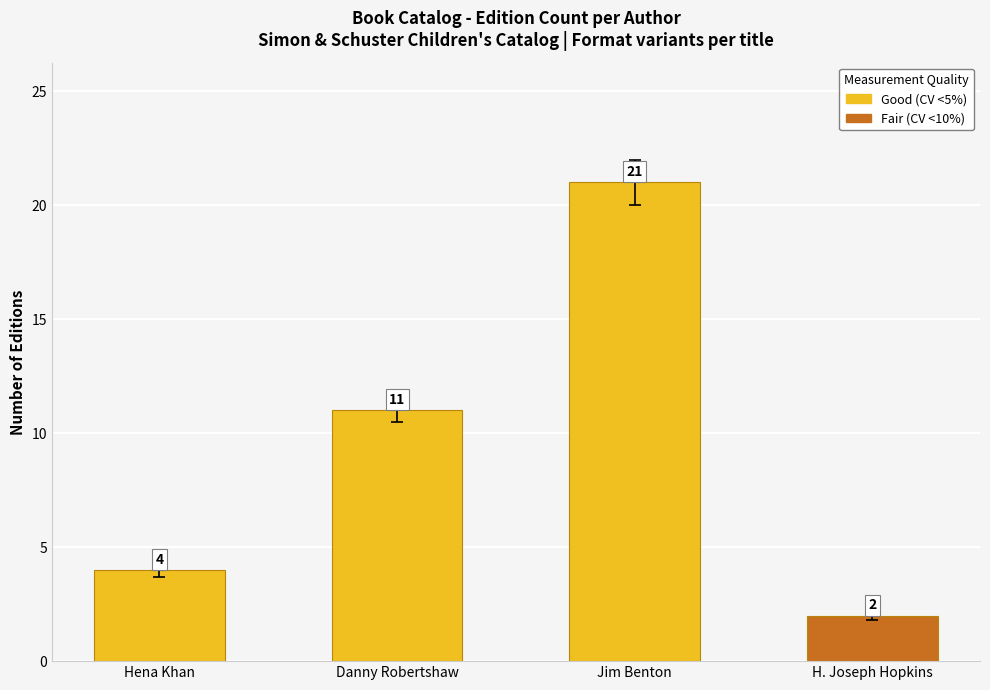

Reading left to right, transcribe all the data shown in this chart.

Hena Khan=4	Danny Robertshaw=11	Jim Benton=21	H. Joseph Hopkins=2